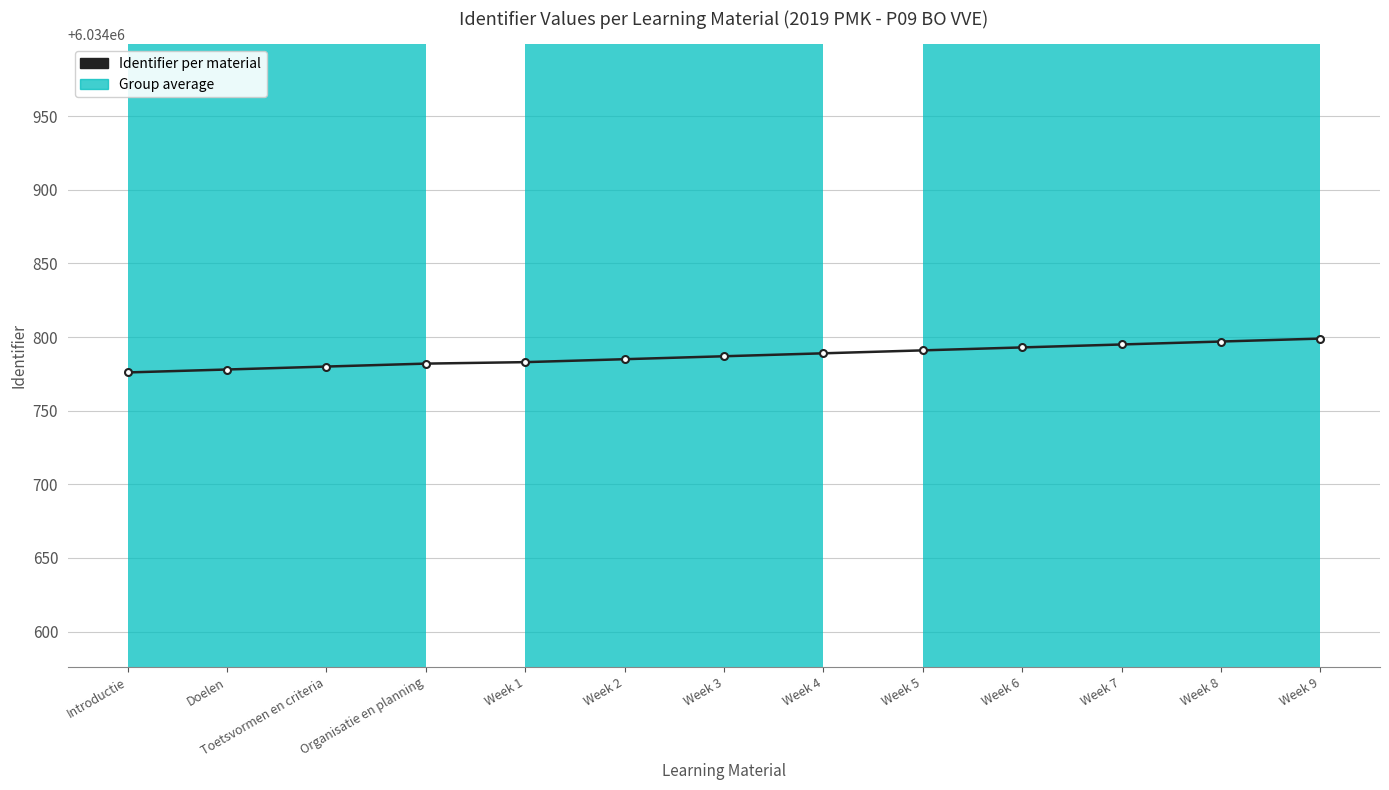

What is the difference between the values at Doelen and Week 8?

19